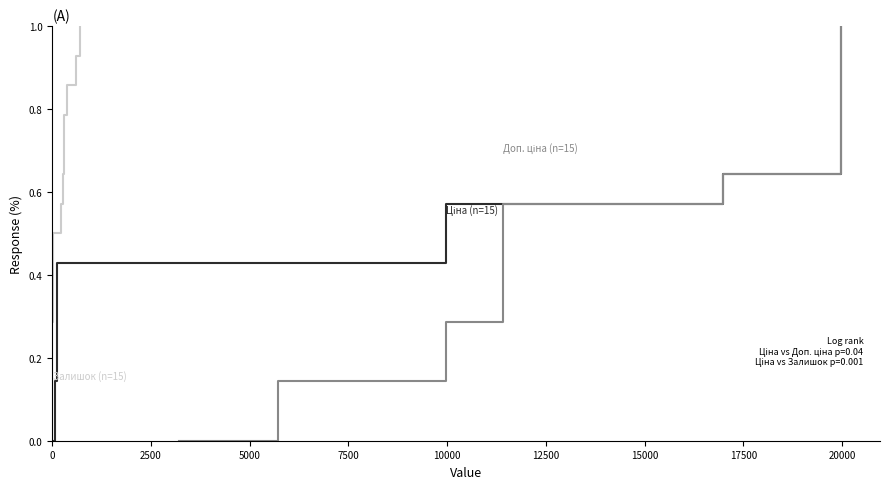

What is the difference between the maximum and minimum values in the Ціна (n=15) series?

1.0